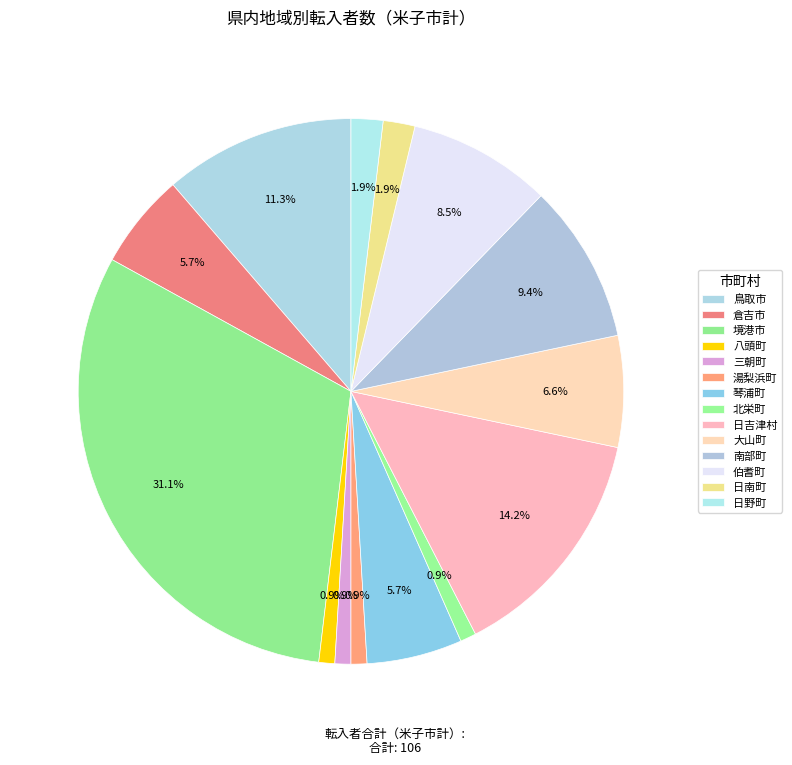

Is there any slice that represents more than half of the pie?

No